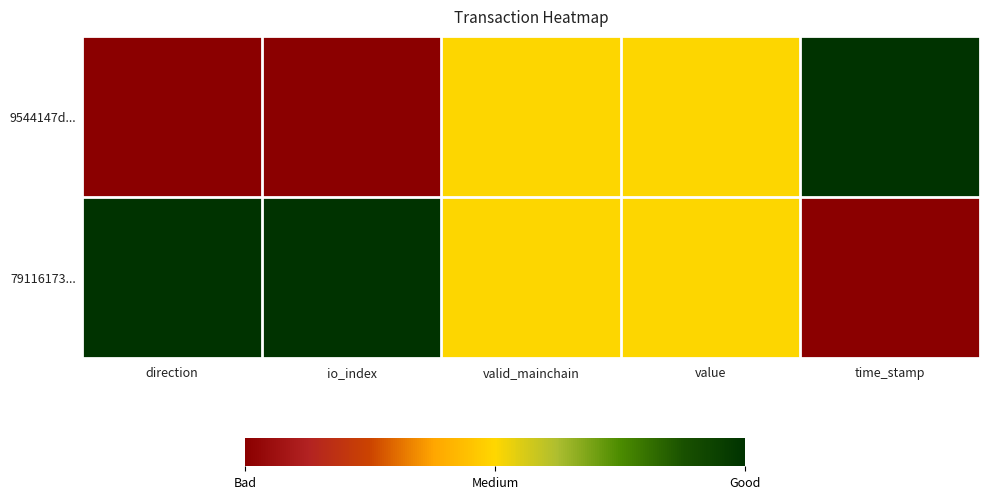

Which series has the largest total across all categories?

79116173...